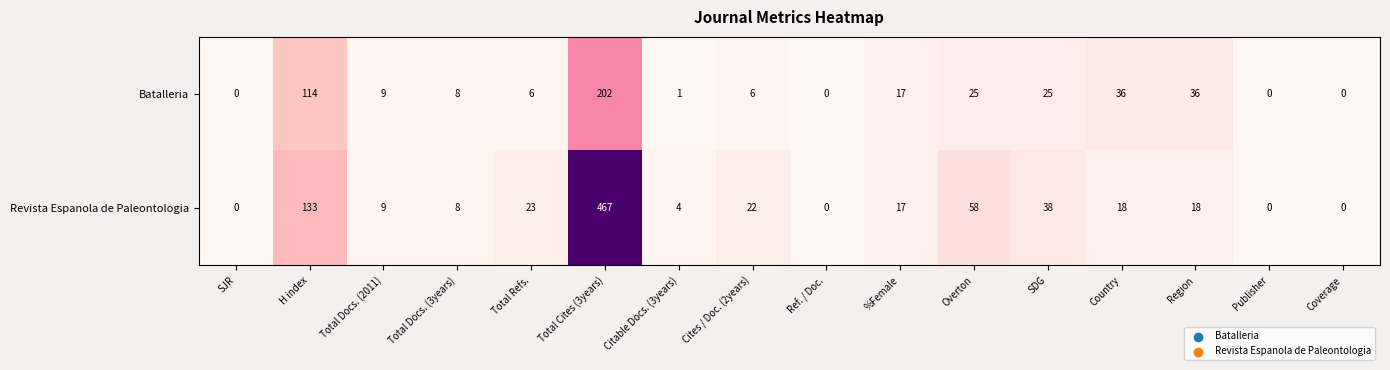

At which category is the sum across all series the highest?

Total Cites (3years)